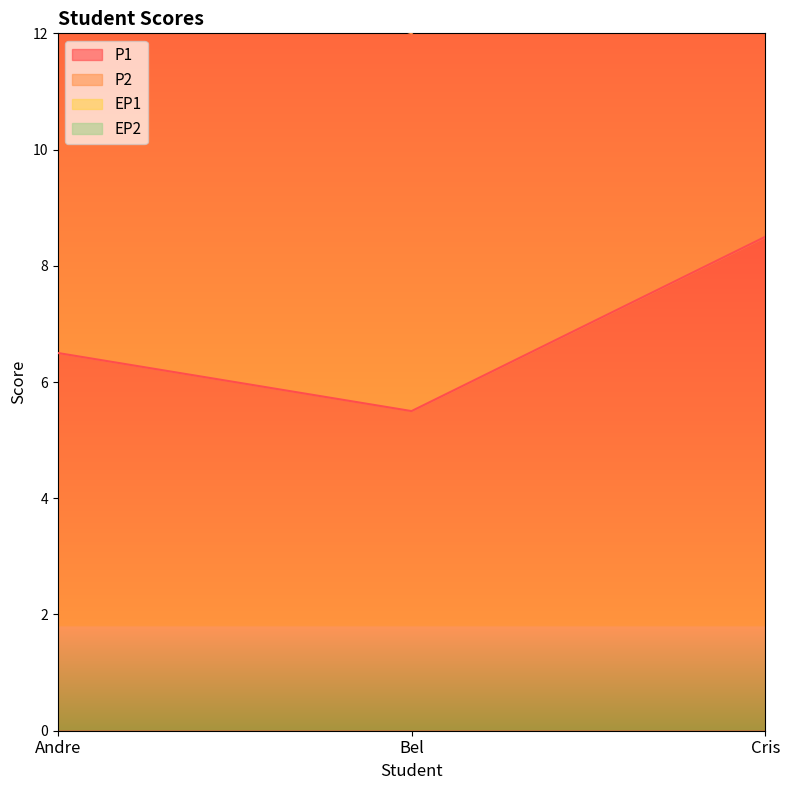

At which category is the sum across all series the highest?

Cris